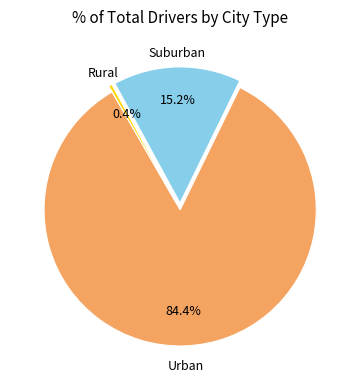

Is there a majority slice in this chart?

Yes